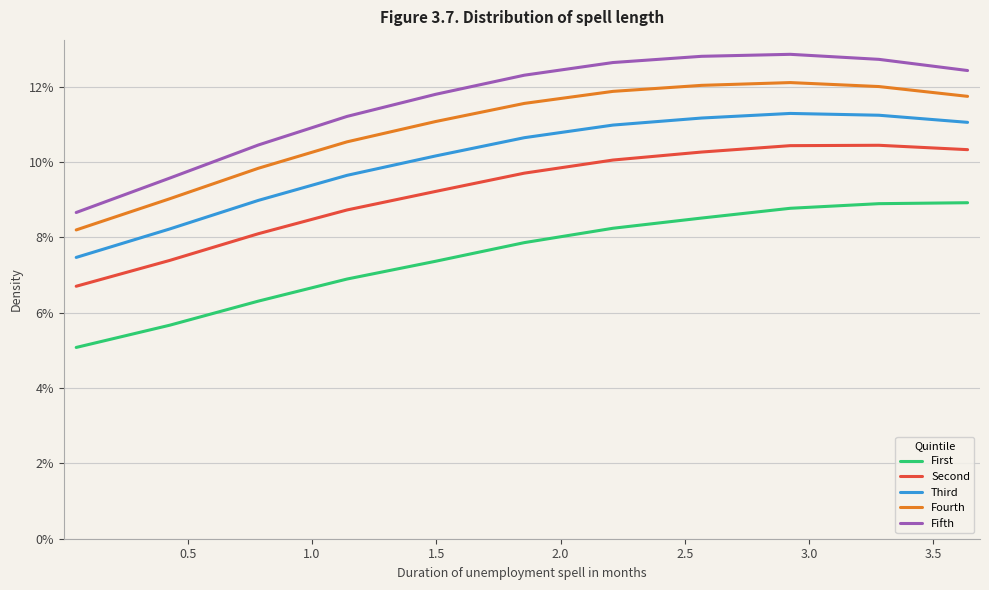

What are all the series names shown in the legend?

First, Second, Third, Fourth, Fifth